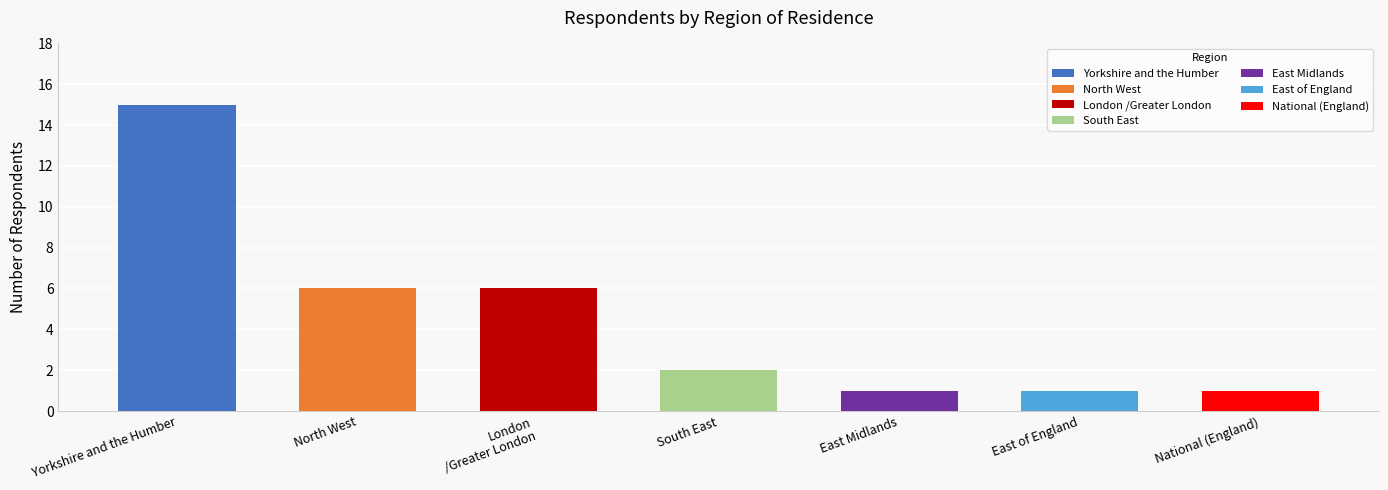

What is the label of the 3rd bar from the right?

East Midlands